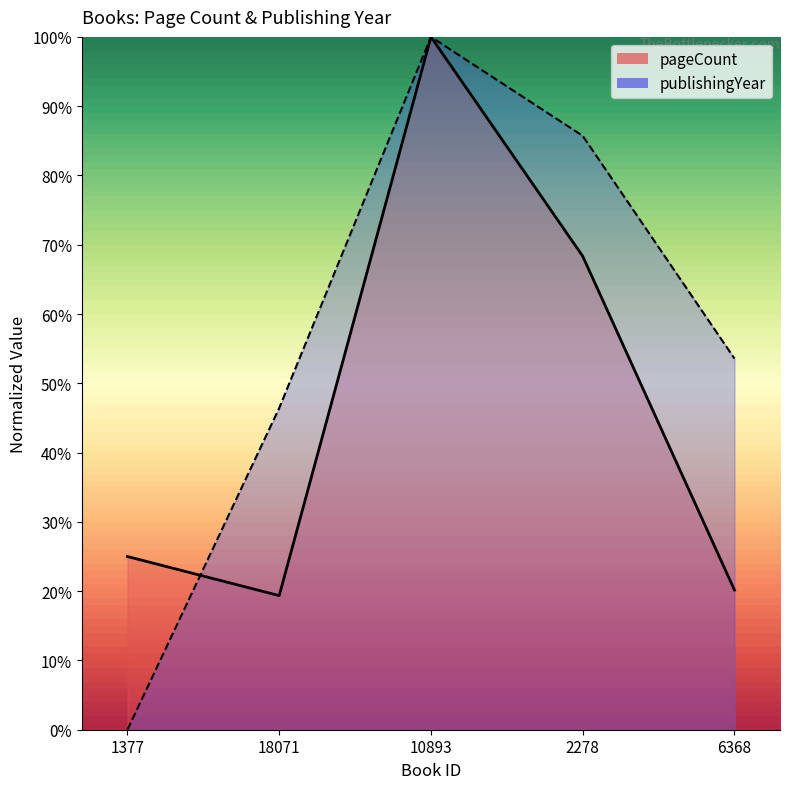

List the series in order of their peak value, lowest first.

pageCount, publishingYear